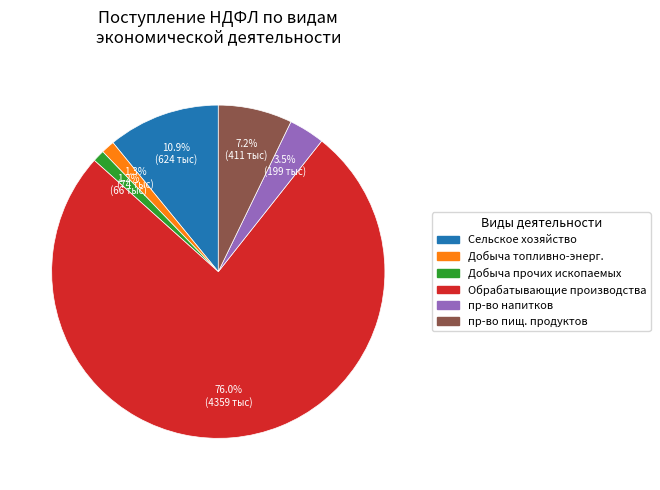

Count the number of slices in the pie.

6